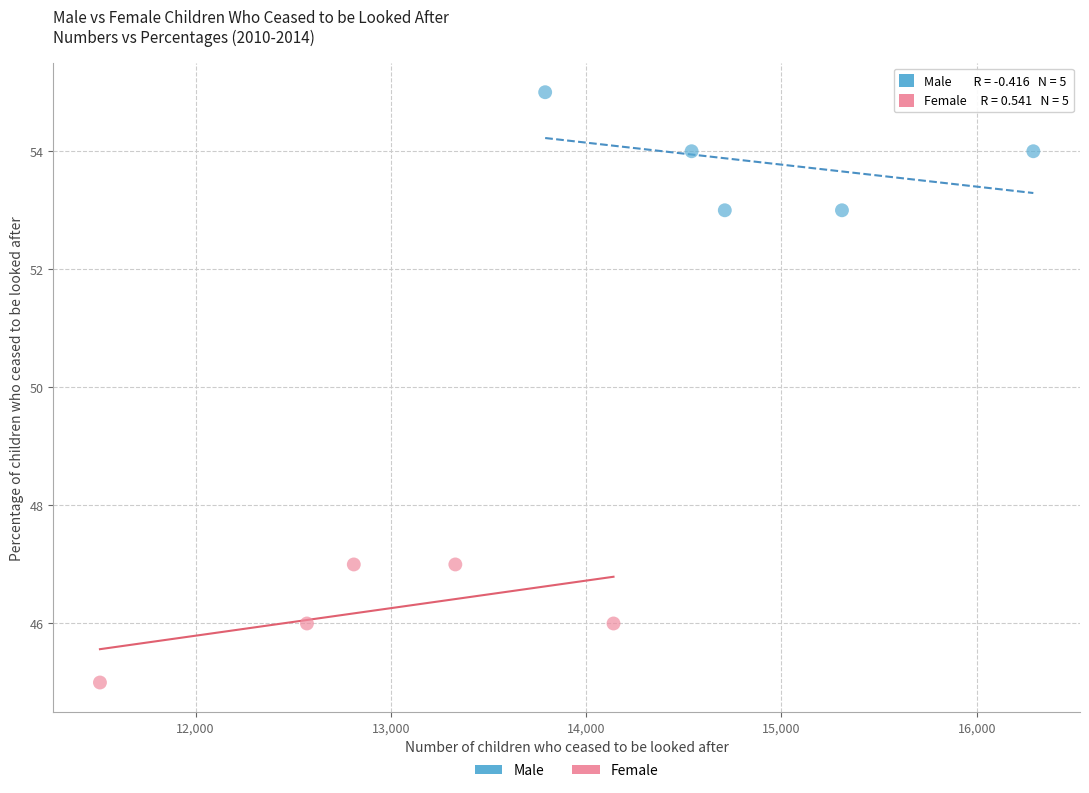

What are all the series names shown in the legend?

Male, Female